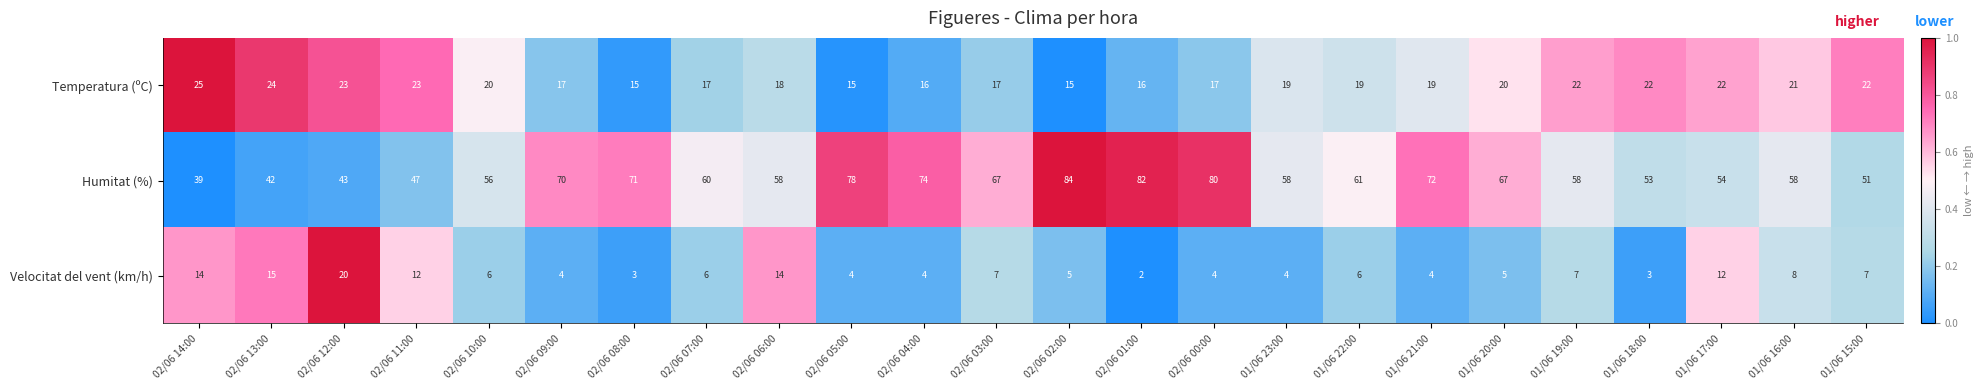

The Temperatura (ºC) series shows 16 at 02/06 04:00. True or false?

True